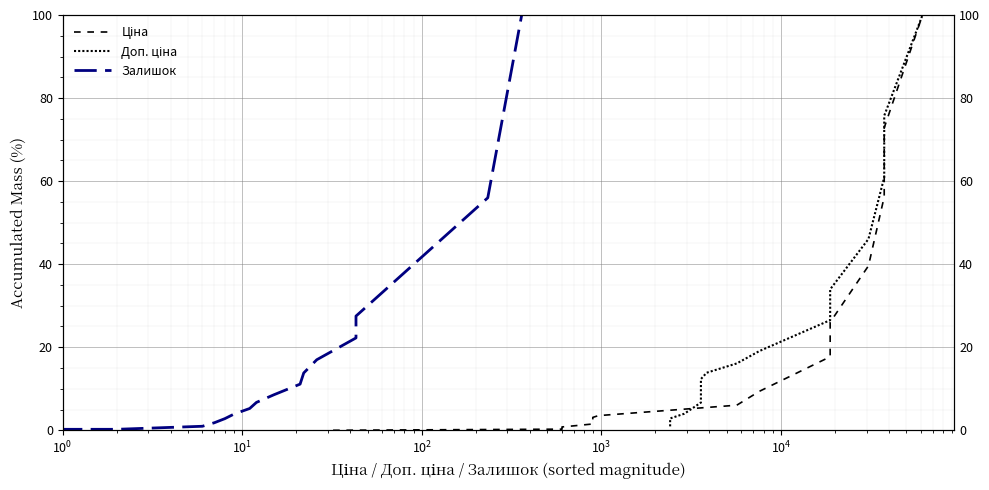

Is the value of Залишок at 15 greater than the value of Ціна at 18?

No